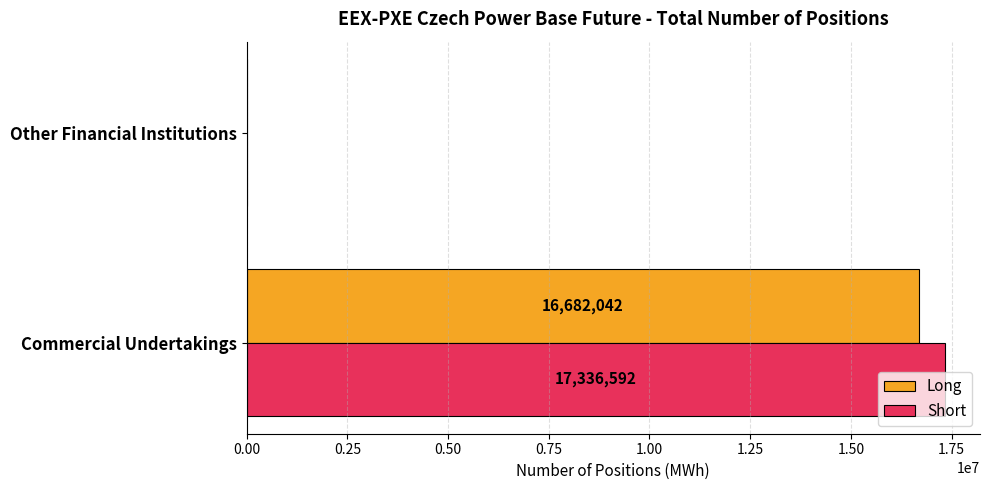

What is the greatest value displayed?

17336592